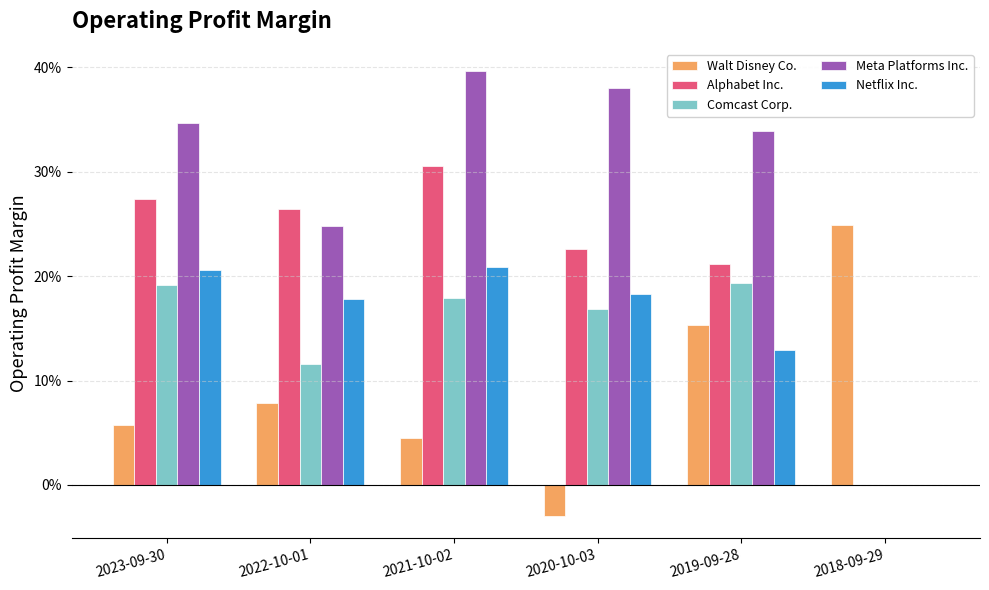

What are all the series names shown in the legend?

Walt Disney Co., Alphabet Inc., Comcast Corp., Meta Platforms Inc., Netflix Inc.